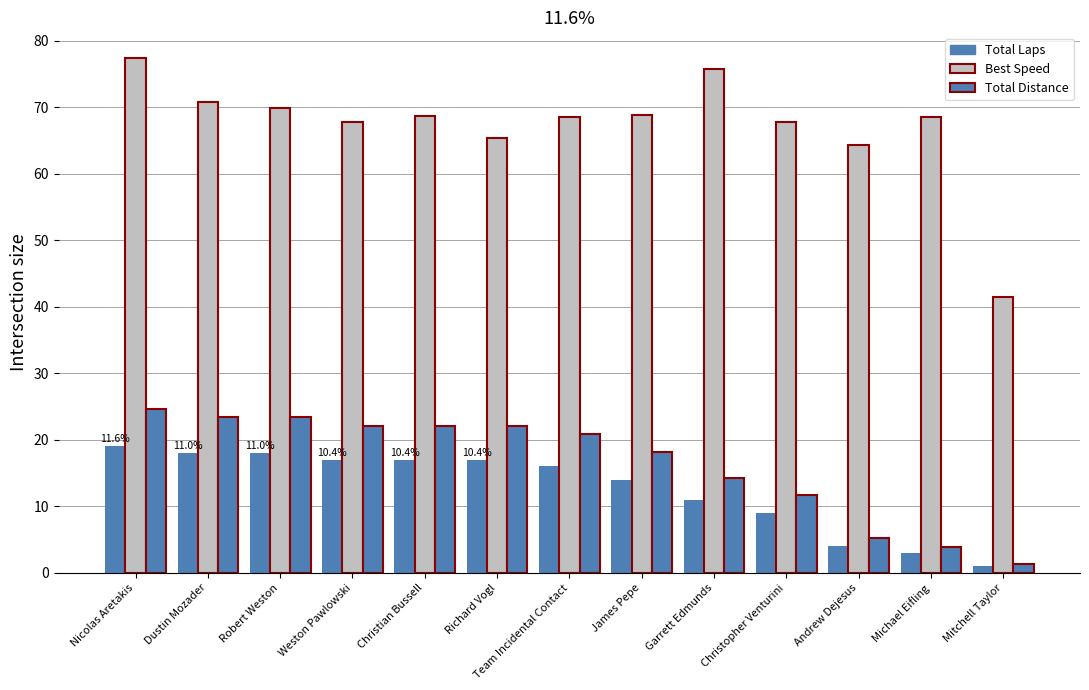

True or false: Total Distance has a value of 22.1 at Christian Bussell.

True